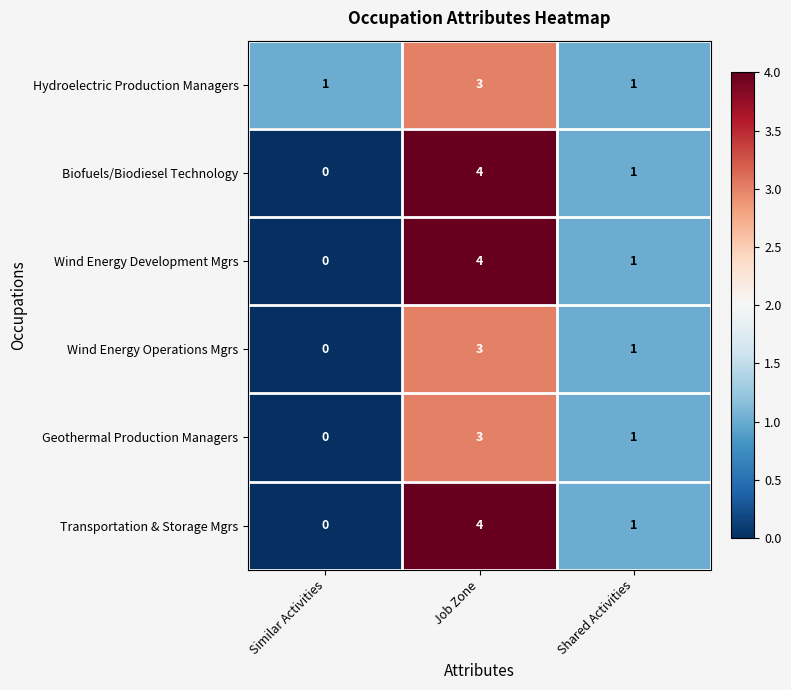

Reading left to right, transcribe all the data shown in this chart.

Hydroelectric Production Managers: Similar Activities=1	Job Zone=3	Shared Activities=1
Biofuels/Biodiesel Technology: Similar Activities=0	Job Zone=4	Shared Activities=1
Wind Energy Development Mgrs: Similar Activities=0	Job Zone=4	Shared Activities=1
Wind Energy Operations Mgrs: Similar Activities=0	Job Zone=3	Shared Activities=1
Geothermal Production Managers: Similar Activities=0	Job Zone=3	Shared Activities=1
Transportation & Storage Mgrs: Similar Activities=0	Job Zone=4	Shared Activities=1